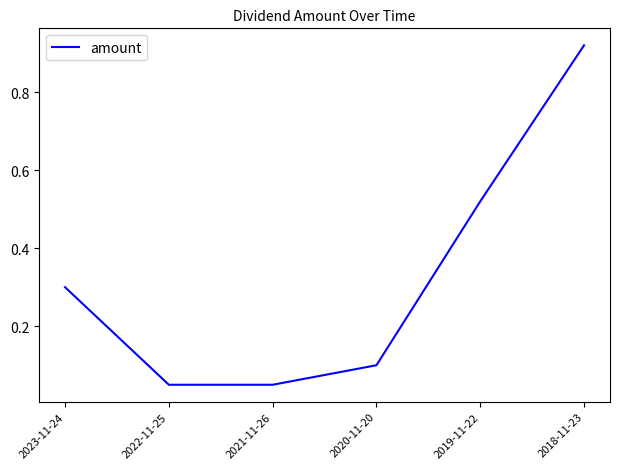

What position from the right is 2023-11-24?

6